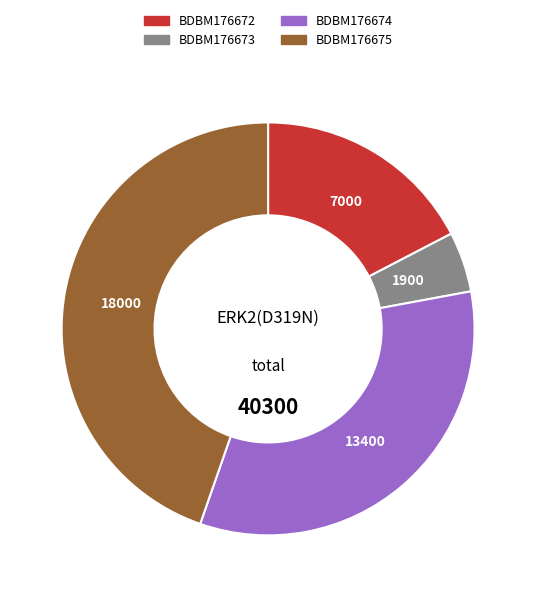

Which slice is the smallest?

BDBM176673